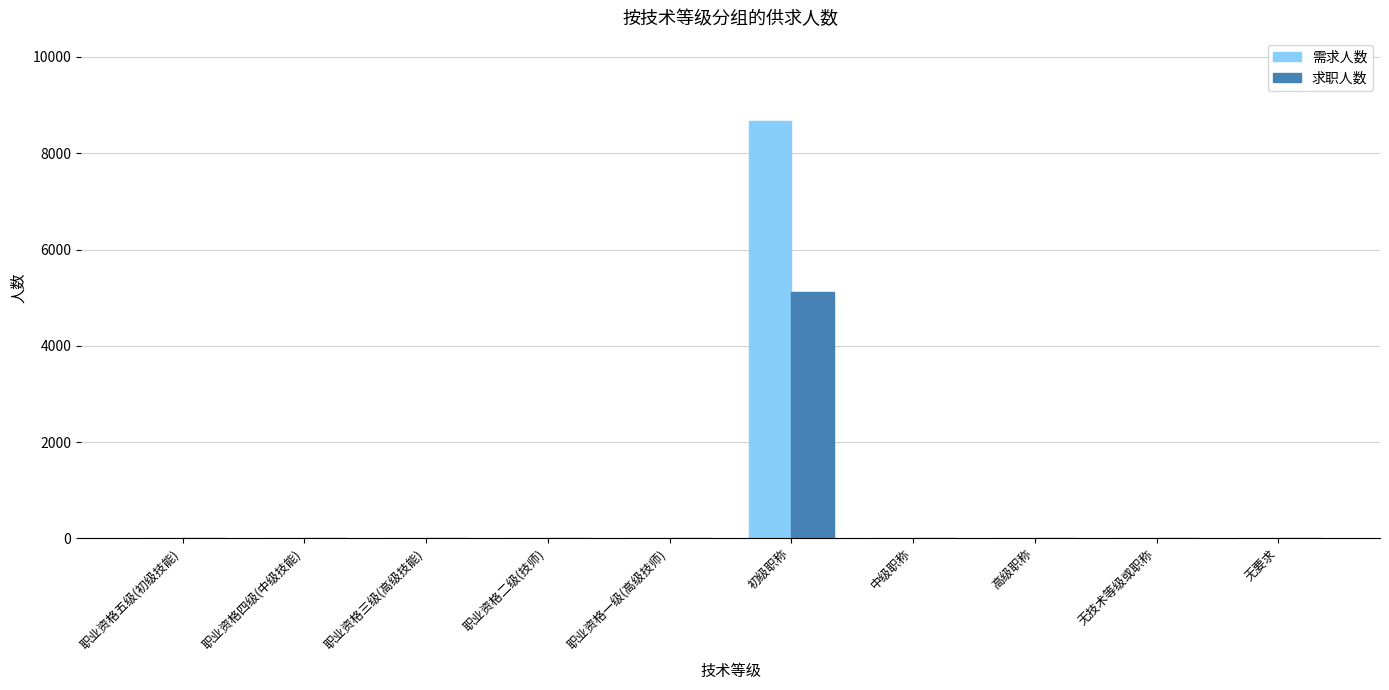

What is the sum of all 需求人数 values?

8664